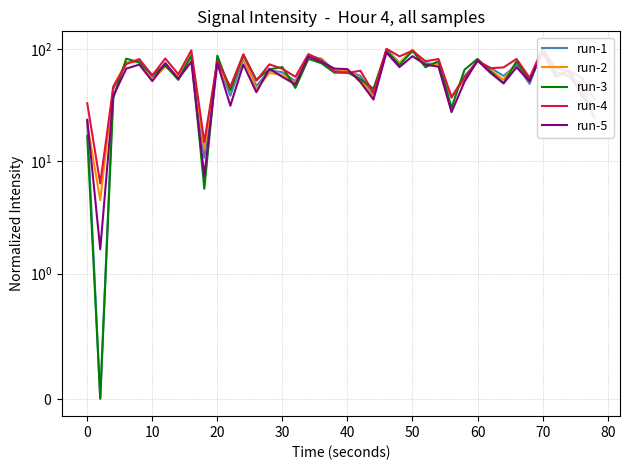

Is this an area chart (filled region under the line)?

No